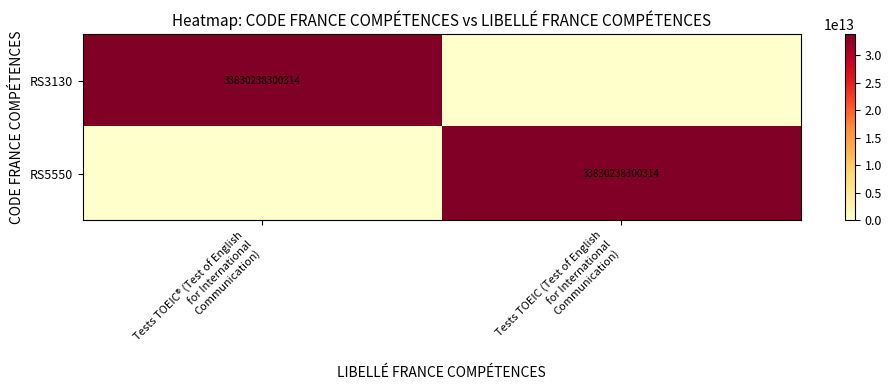

What is the total value across all series at Tests TOEIC® (Test of English
for International
Communication)?

33830238300314